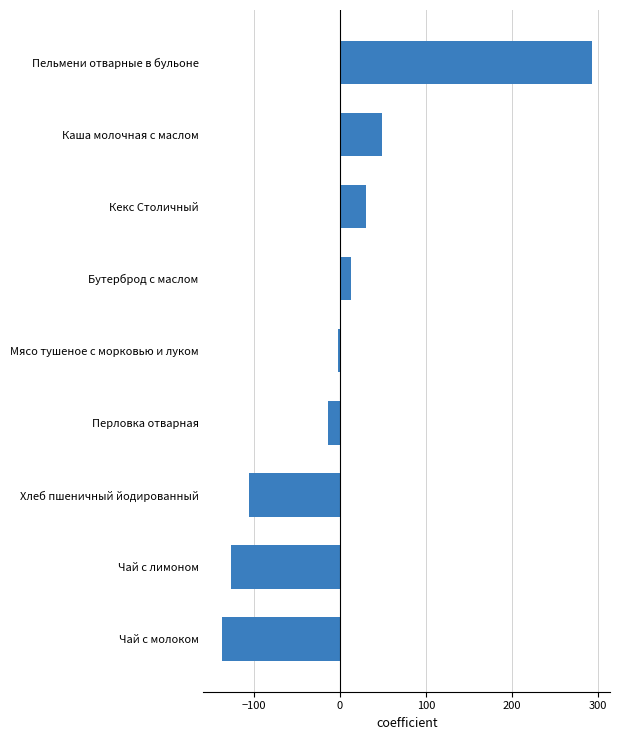

What is the difference between the values at Хлеб пшеничный йодированный and Каша молочная с маслом?

155.0